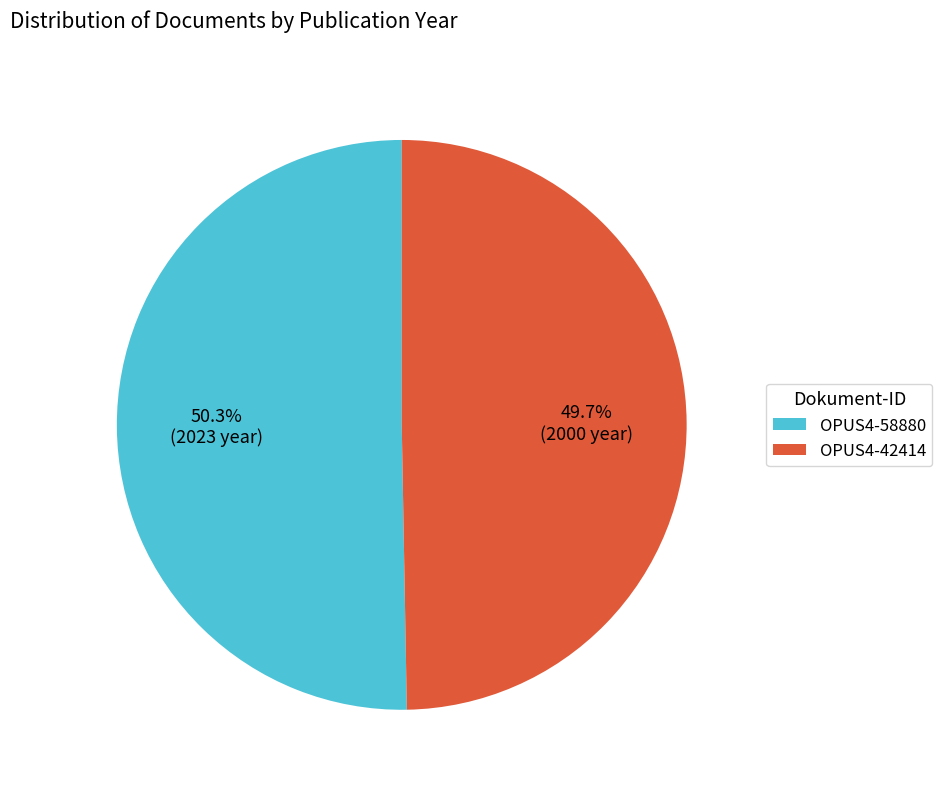

Rank the categories by value from highest to lowest.

OPUS4-58880, OPUS4-42414